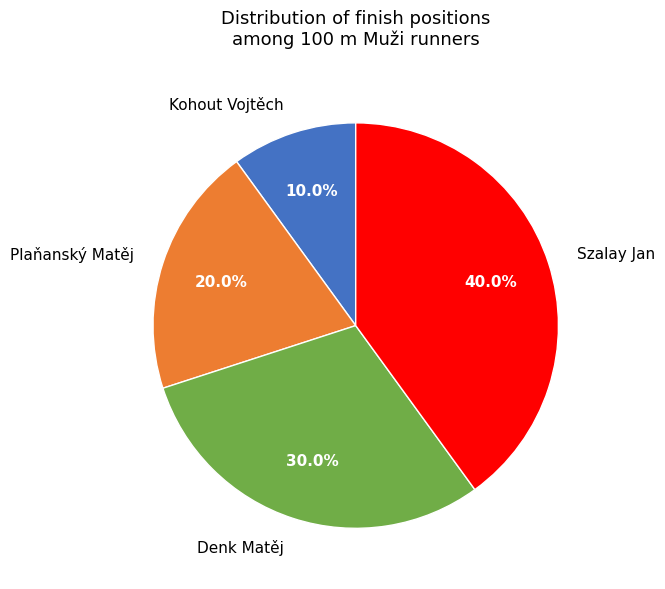

Which slice is the smallest?

Kohout Vojtěch